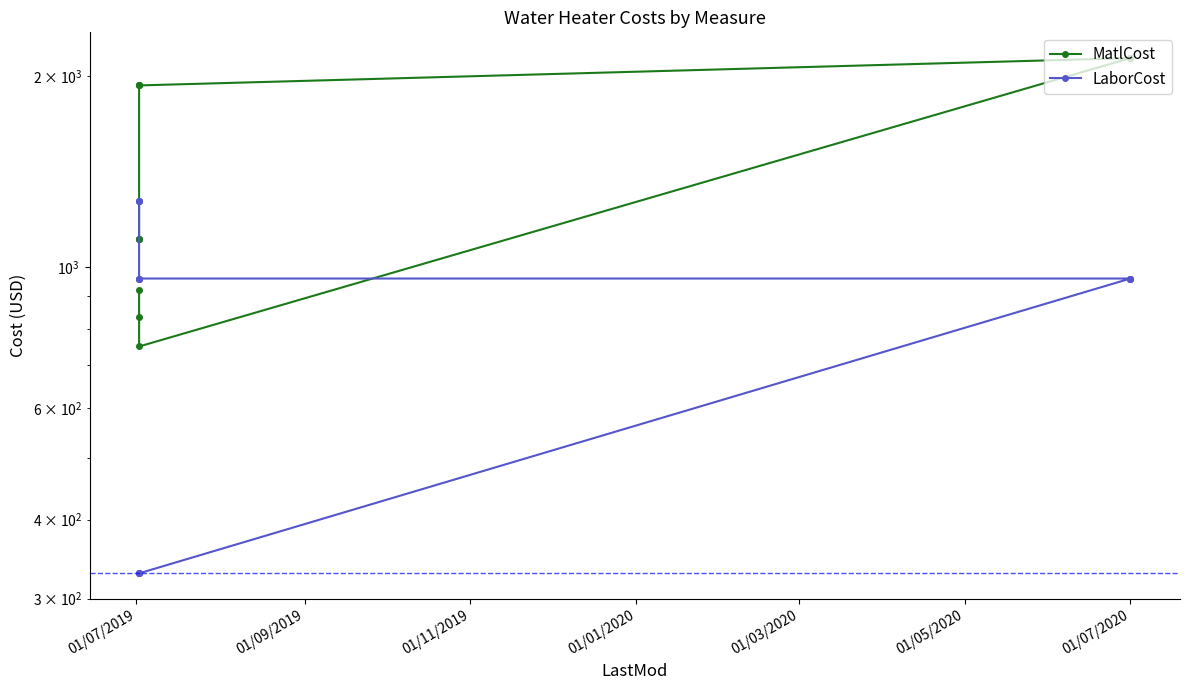

Is this an area chart (filled region under the line)?

No